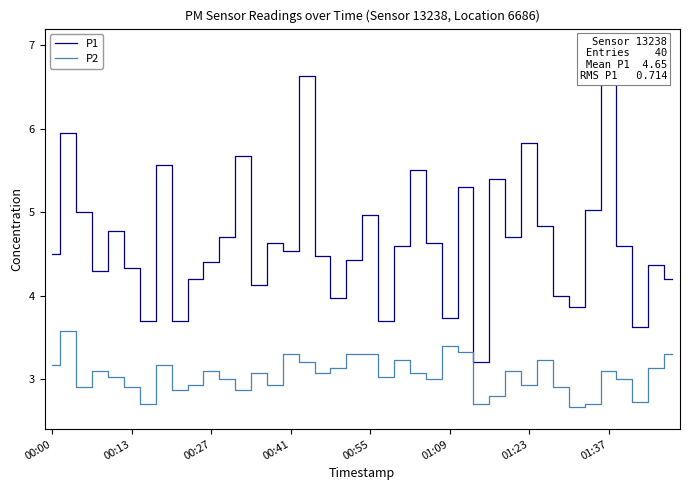

What is the highest value of the P1 series?

6.6